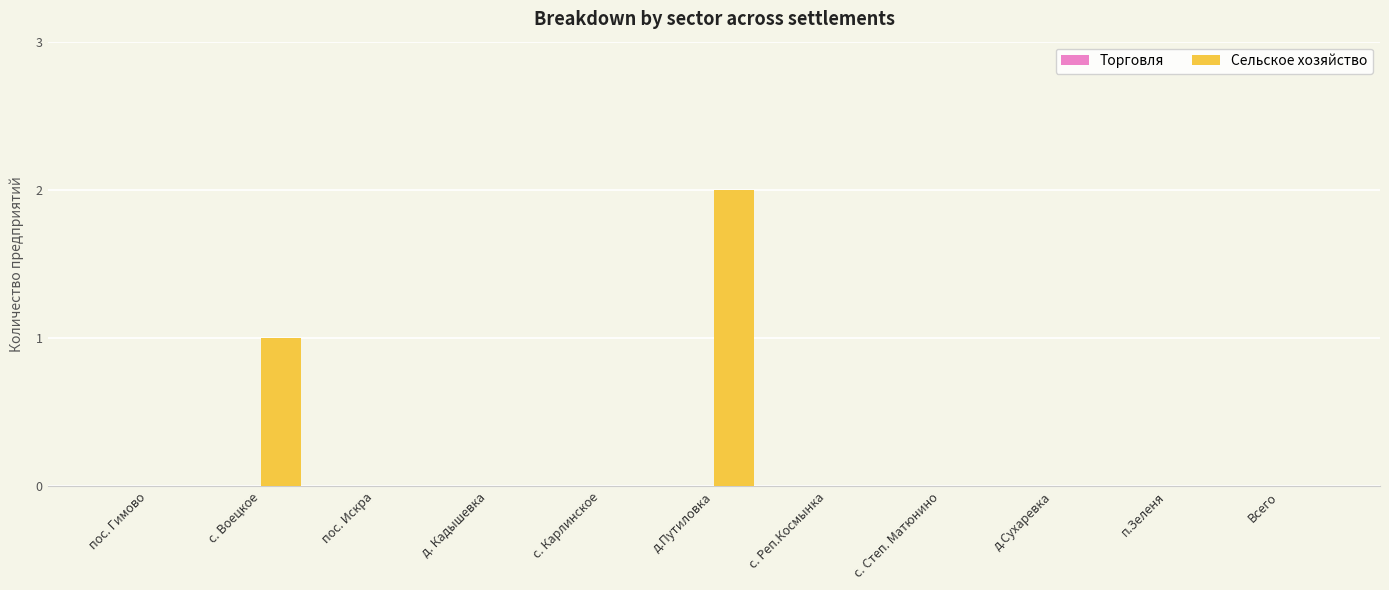

At which category does the chart reach its peak across all series?

д.Путиловка